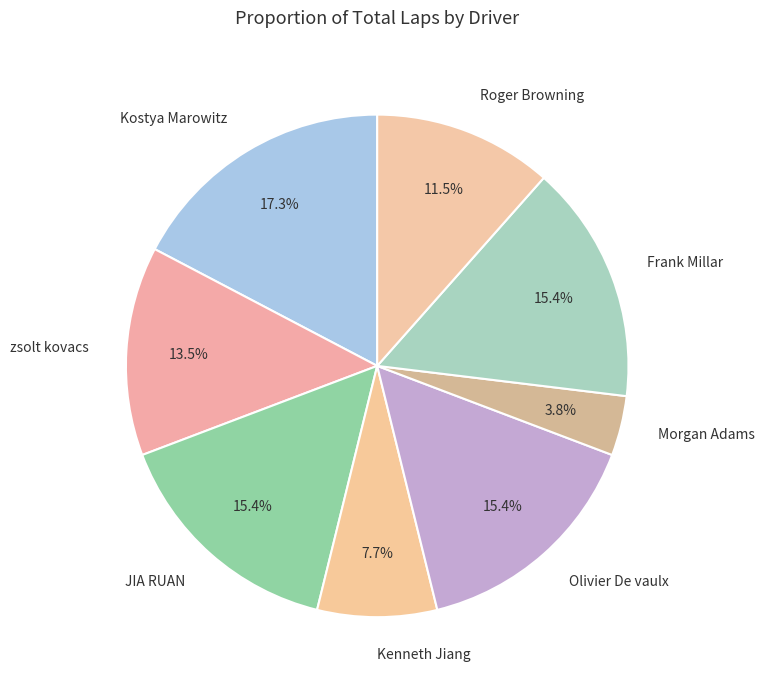

How much of the chart is everything except Kenneth Jiang?

92.3%